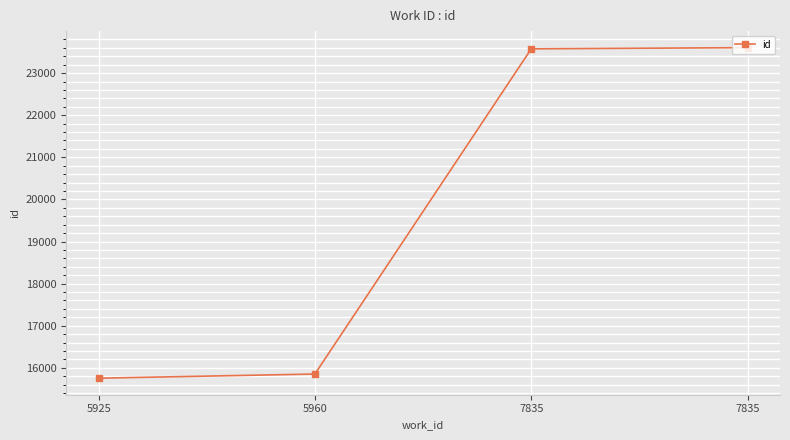

How many series are shown in this chart?

1